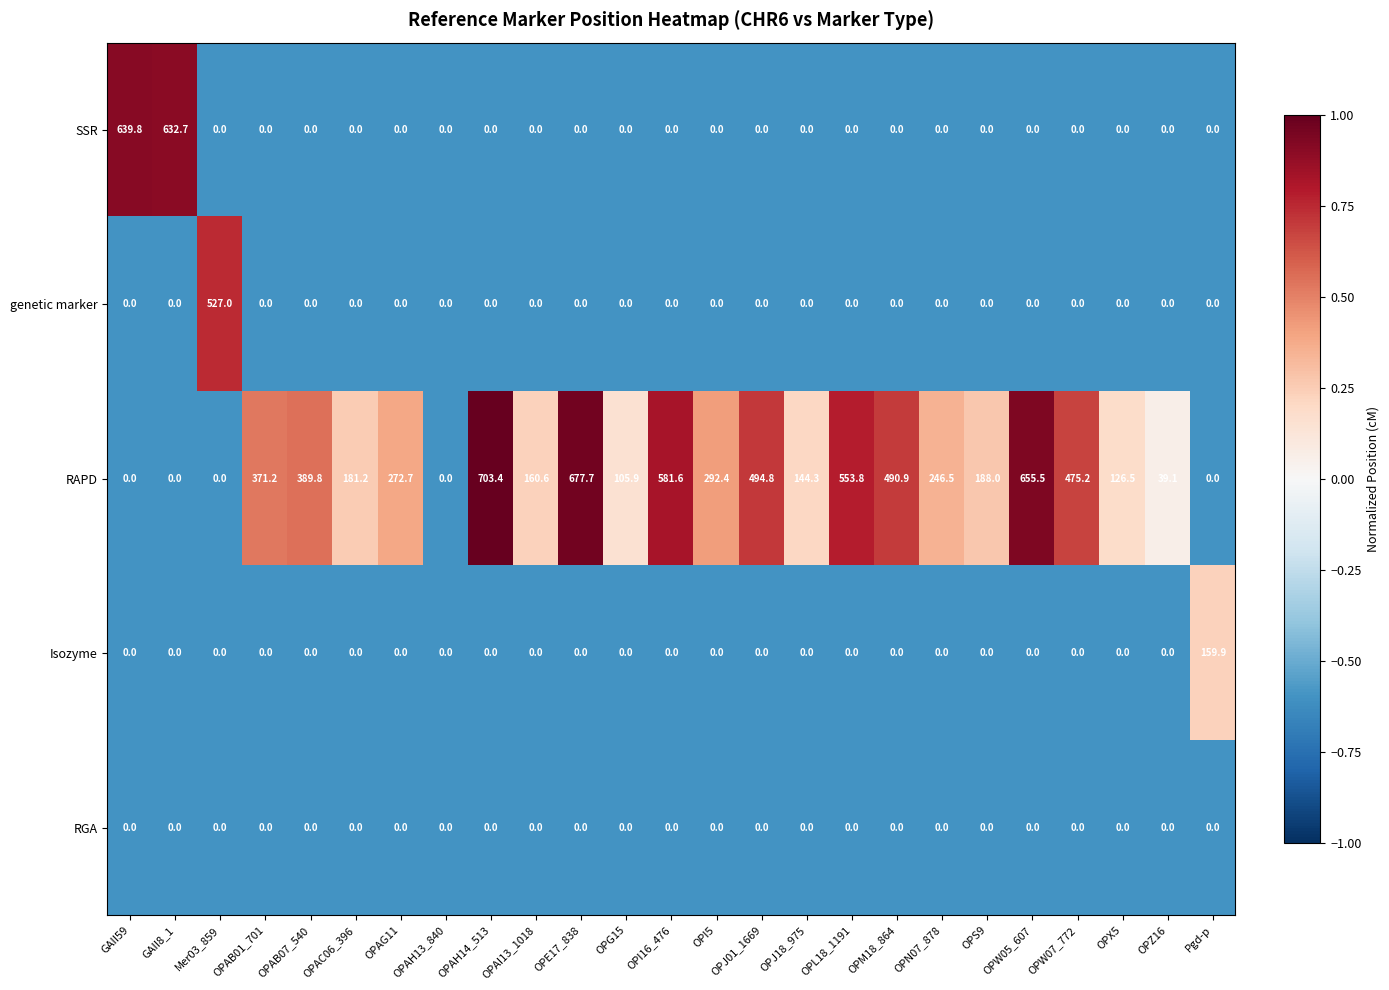

List the series in order of their peak value, highest first.

RAPD, SSR, genetic marker, Isozyme, RGA